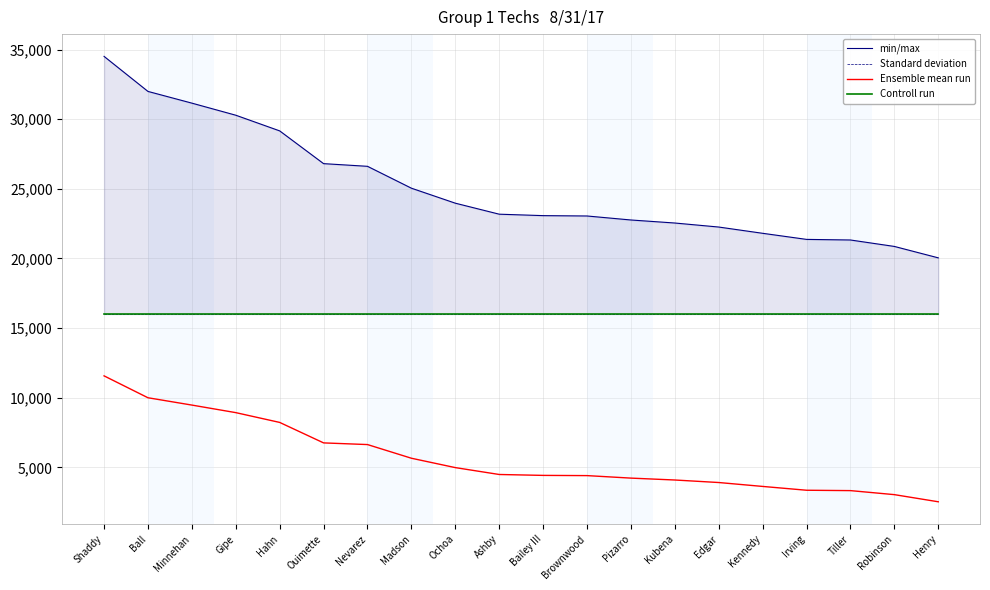

Rank the categories by Standard deviation value from highest to lowest.

Shaddy, Ball, Minnehan, Gipe, Hahn, Ouimette, Nevarez, Madson, Ochoa, Ashby, Bailey III, Brownwood, Pizarro, Kubena, Edgar, Kennedy, Irving, Tiller, Robinson, Henry